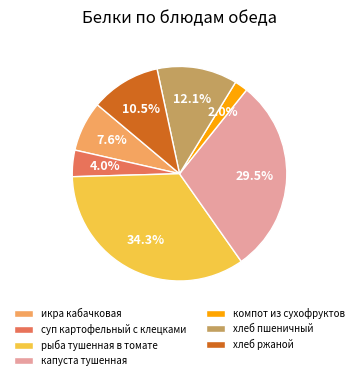

Rank the categories by value from lowest to highest.

компот из сухофруктов, суп картофельный с клецками, икра кабачковая, хлеб ржаной, хлеб пшеничный, капуста тушенная, рыба тушенная в томате